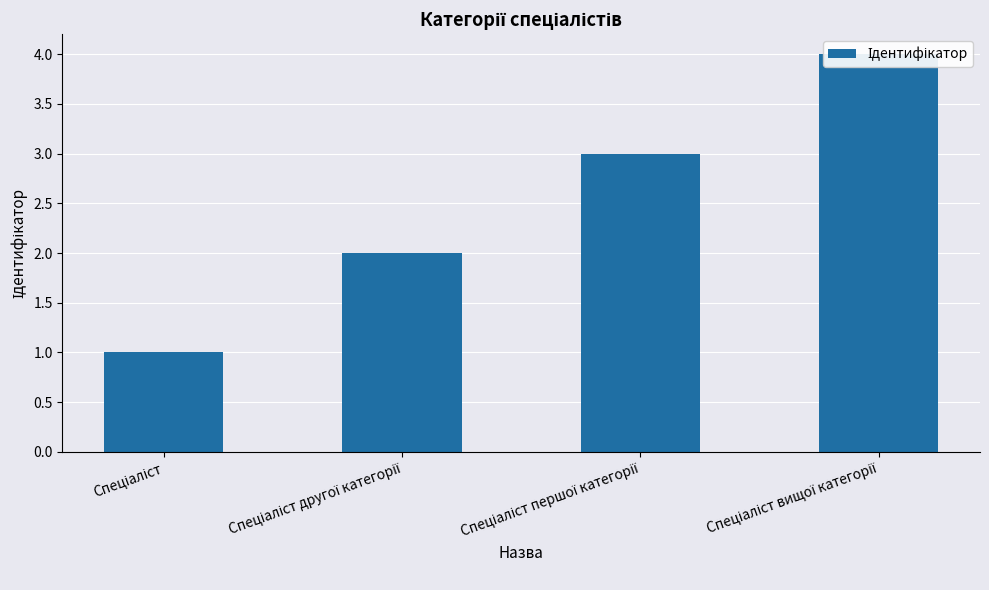

Which category has the highest value across all series?

Спеціаліст вищої категорії